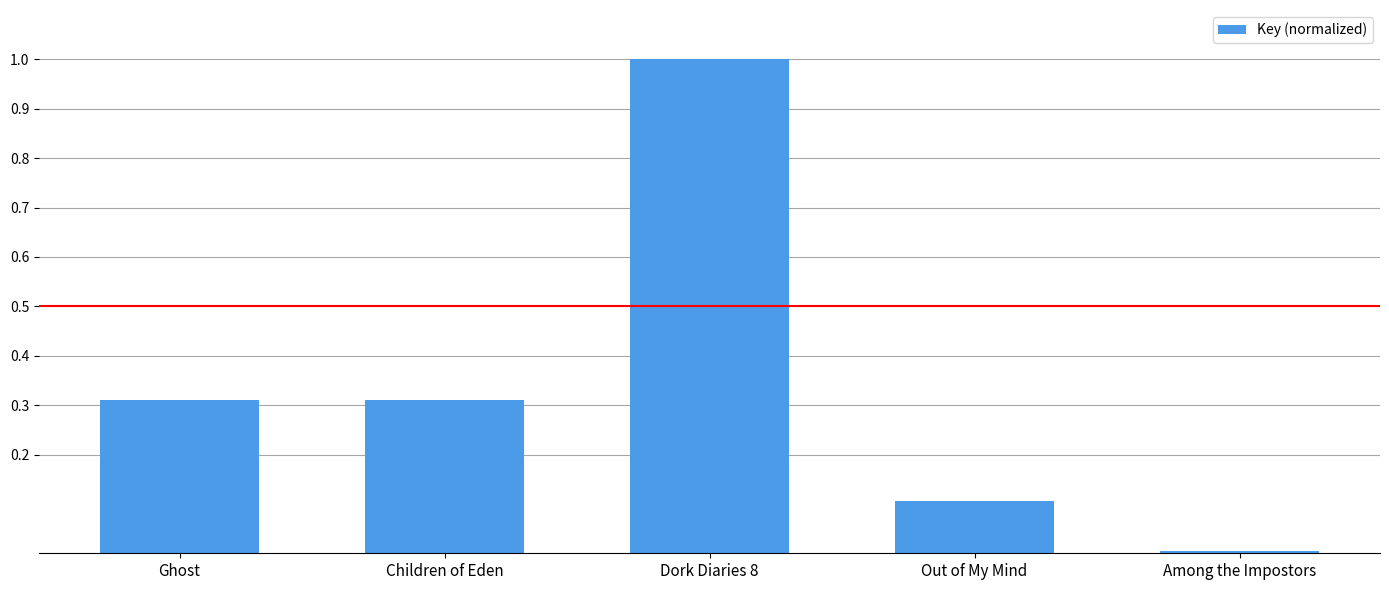

True or false: the data shows 1.0 at Dork Diaries 8.

True